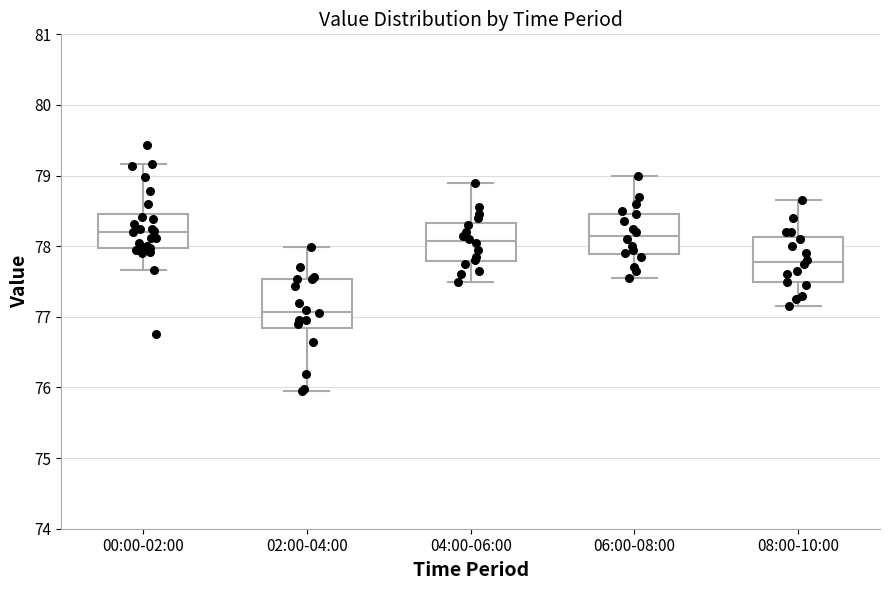

Reading left to right, read every box against the y-axis: the position of its median line, the range the box covers, and the ends of its whiskers. The values are not printed on the chart, so give them approximately, as read against the axis.

00:00-02:00: median 78.2, box 78.0 to 78.5, whiskers 77.7 to 79.2
02:00-04:00: median 77.1, box 76.8 to 77.5, whiskers 76.0 to 78.0
04:00-06:00: median 78.1, box 77.8 to 78.3, whiskers 77.5 to 78.9
06:00-08:00: median 78.2, box 77.9 to 78.5, whiskers 77.6 to 79.0
08:00-10:00: median 77.8, box 77.5 to 78.1, whiskers 77.2 to 78.7